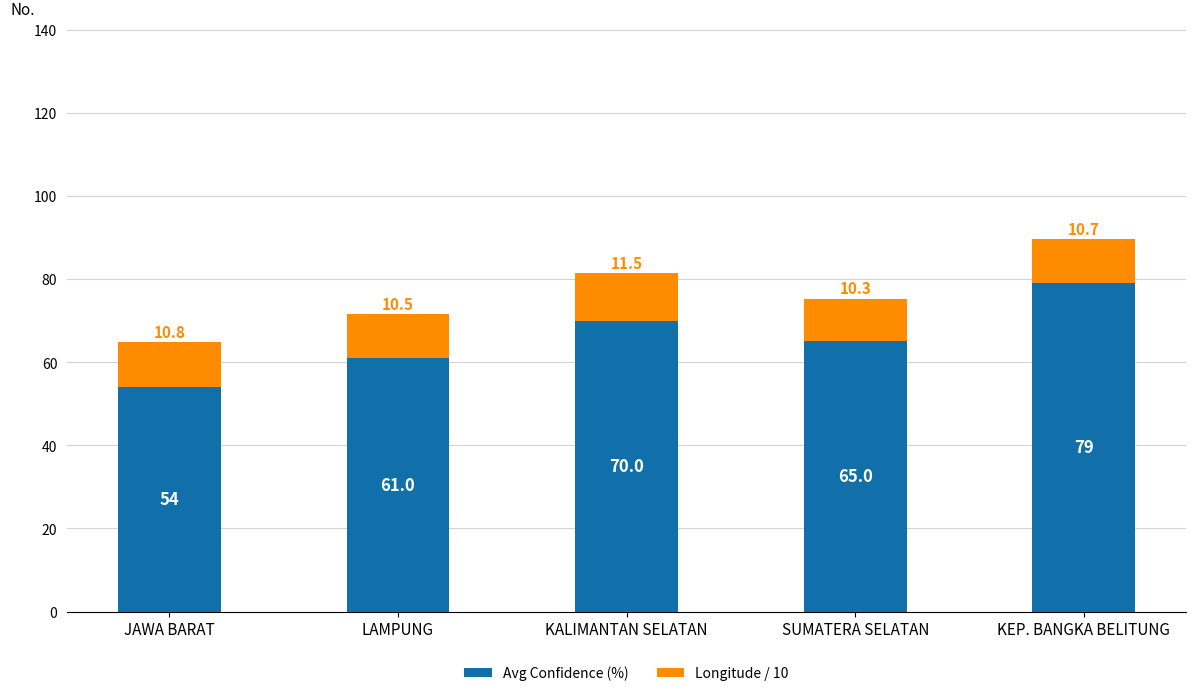

At which category is the sum across all series the highest?

KEP. BANGKA BELITUNG